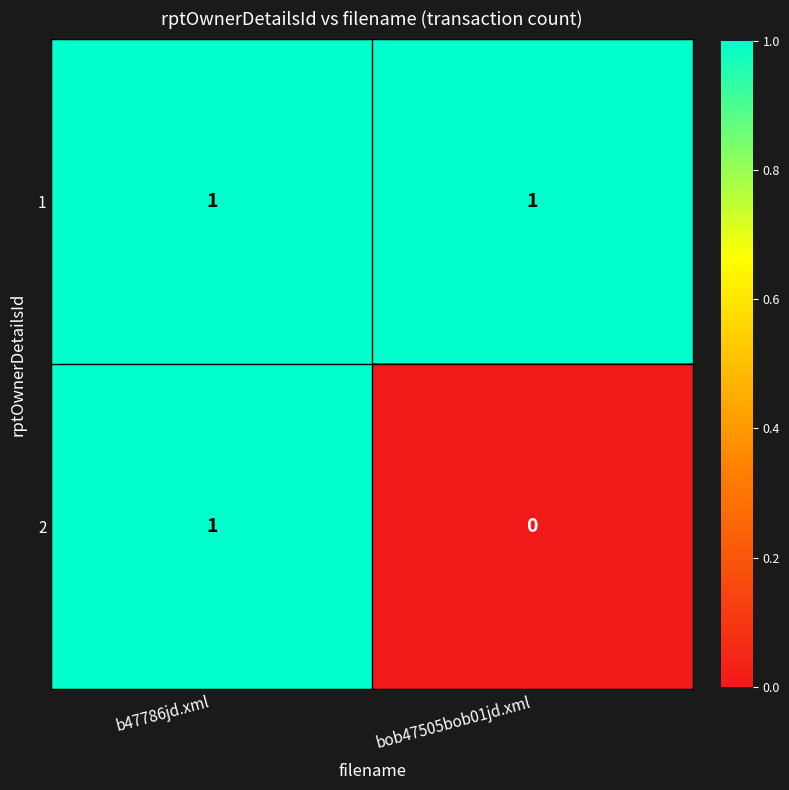

Which series has the largest total across all categories?

1